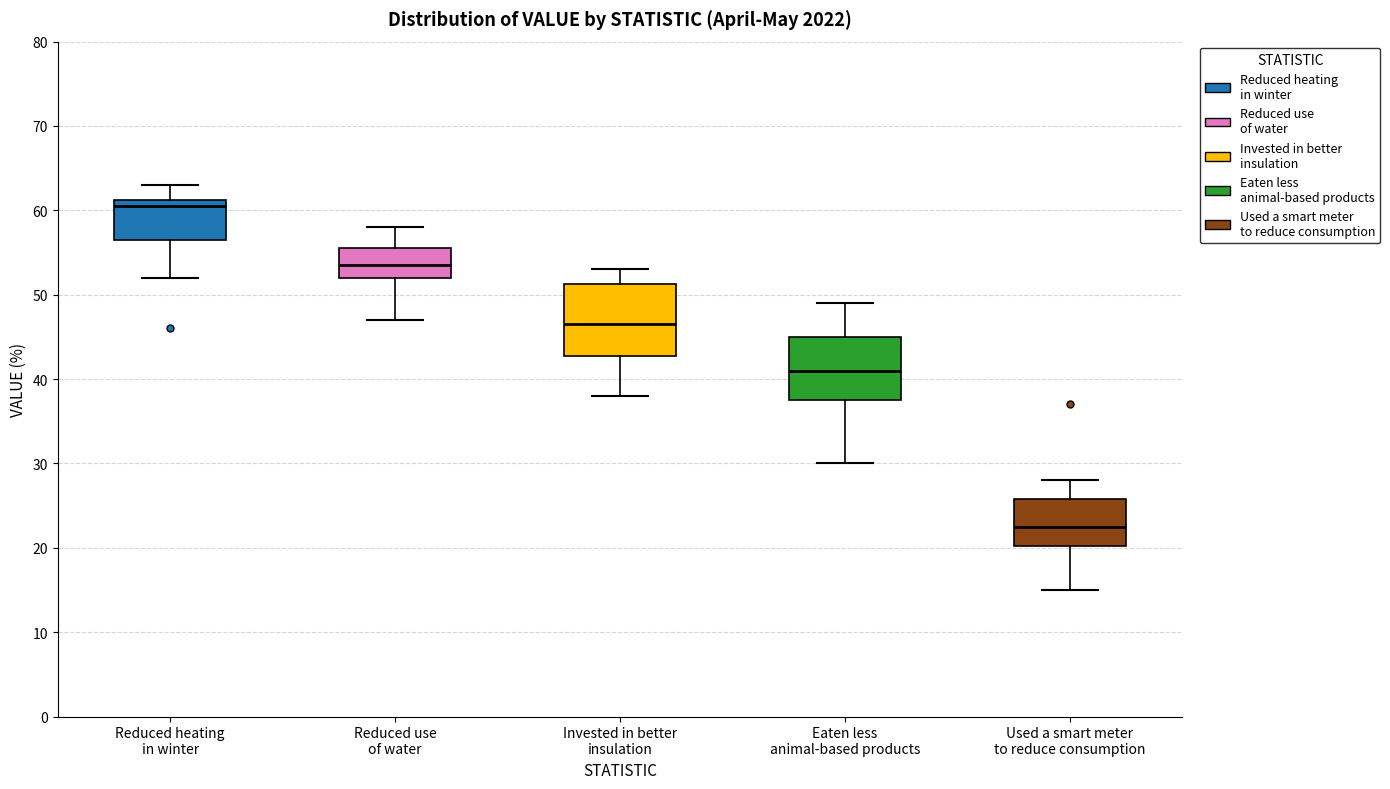

Which box is the tallest, from its lower edge to its upper edge?

Invested in better insulation